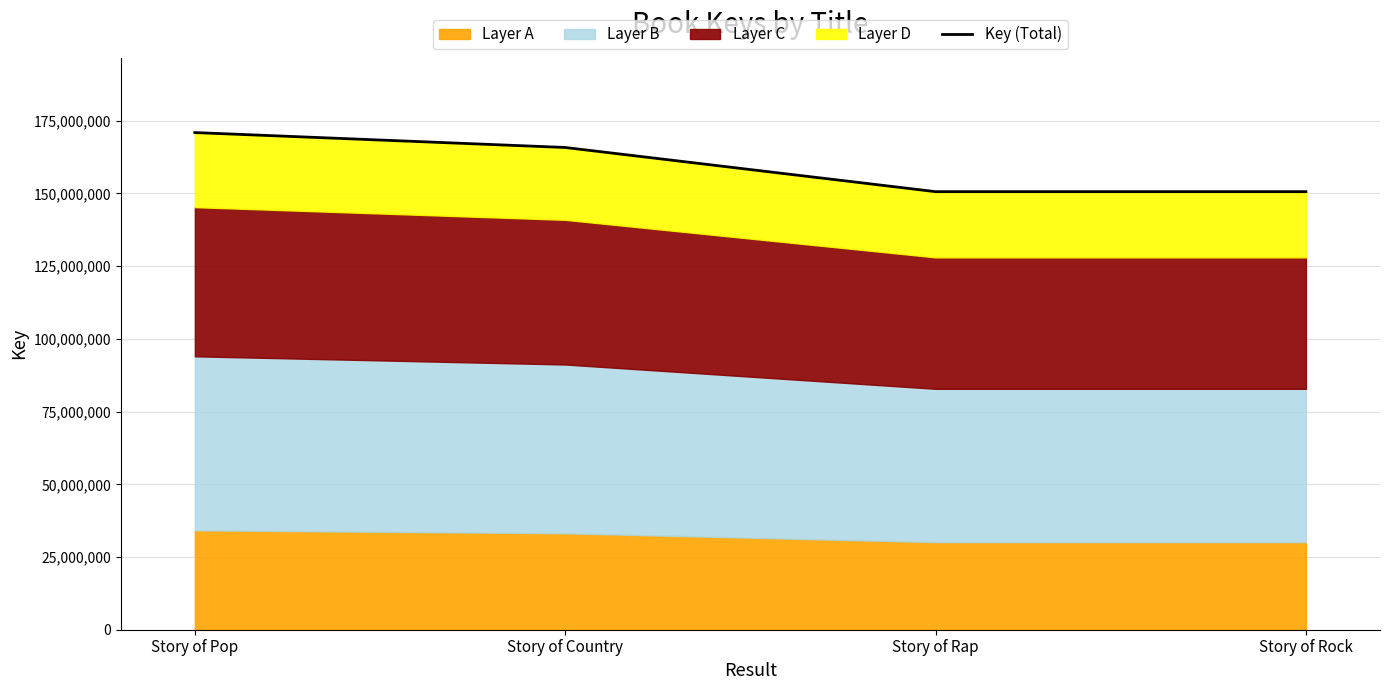

True or false: there are more than 1 points higher than both neighbors.

False